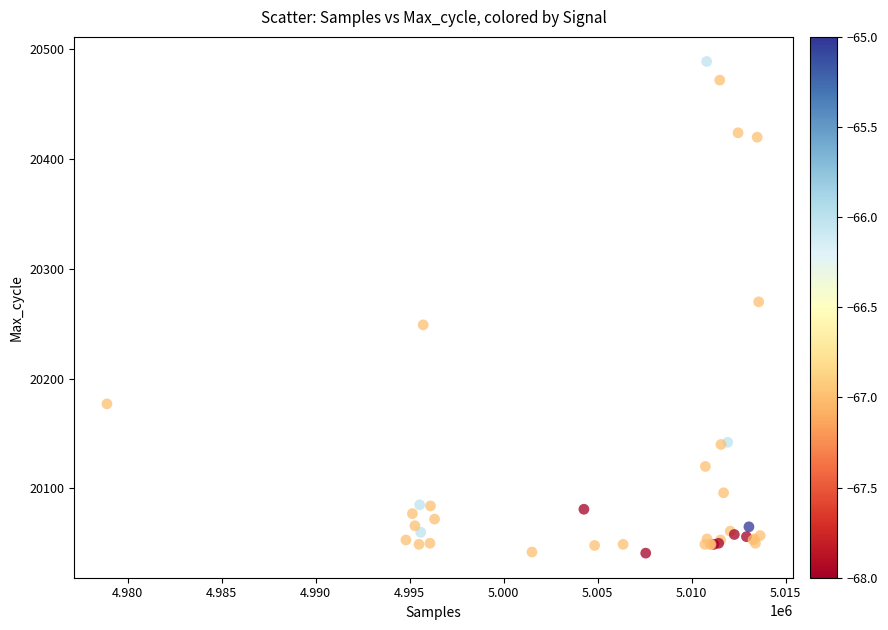

What Y value in the scatter plot is closest to 20265?

20270